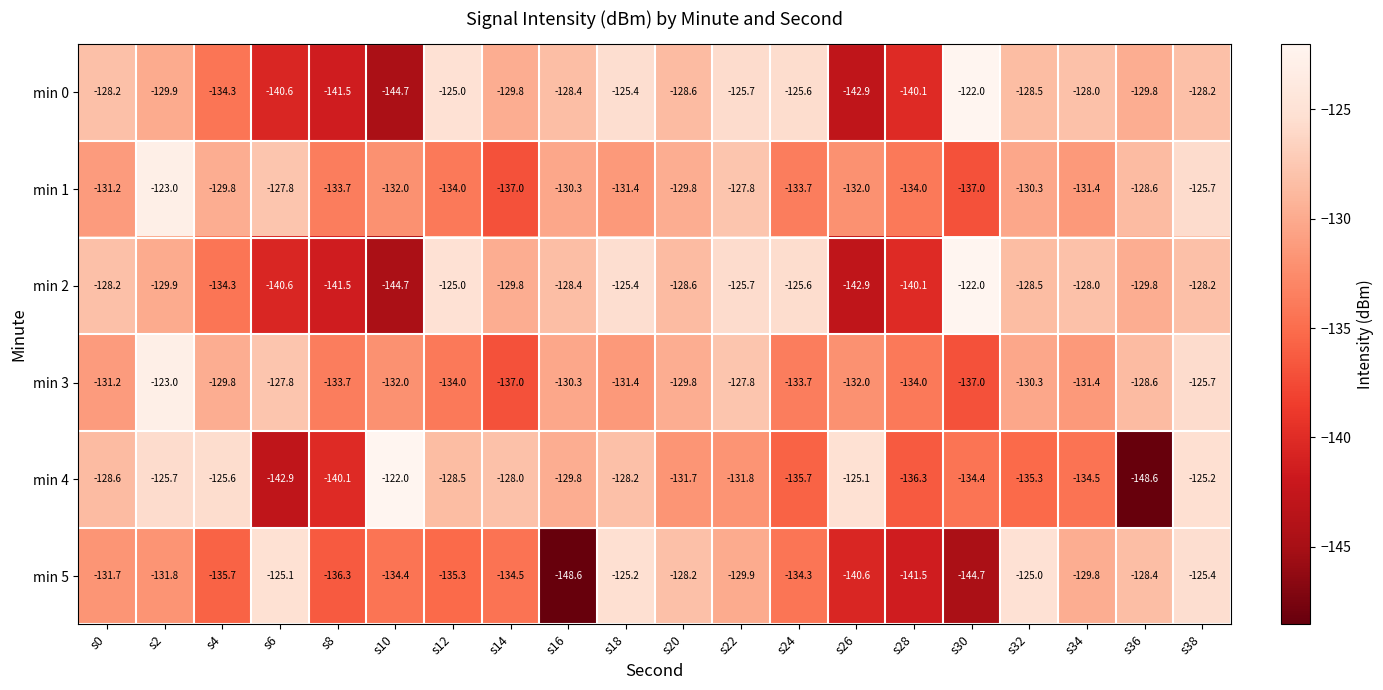

What is the difference between the second highest and minimum values in the min 1 series?

11.3